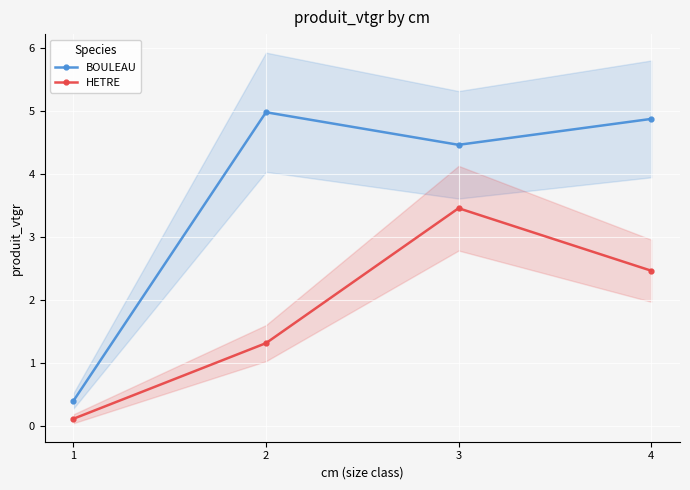

True or false: HETRE and BOULEAU intersect in this chart.

False